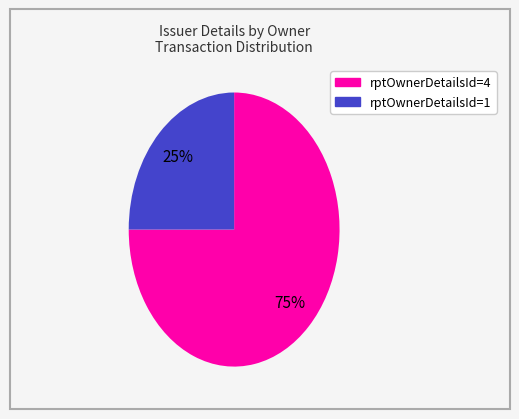

Count the number of slices in the pie.

2